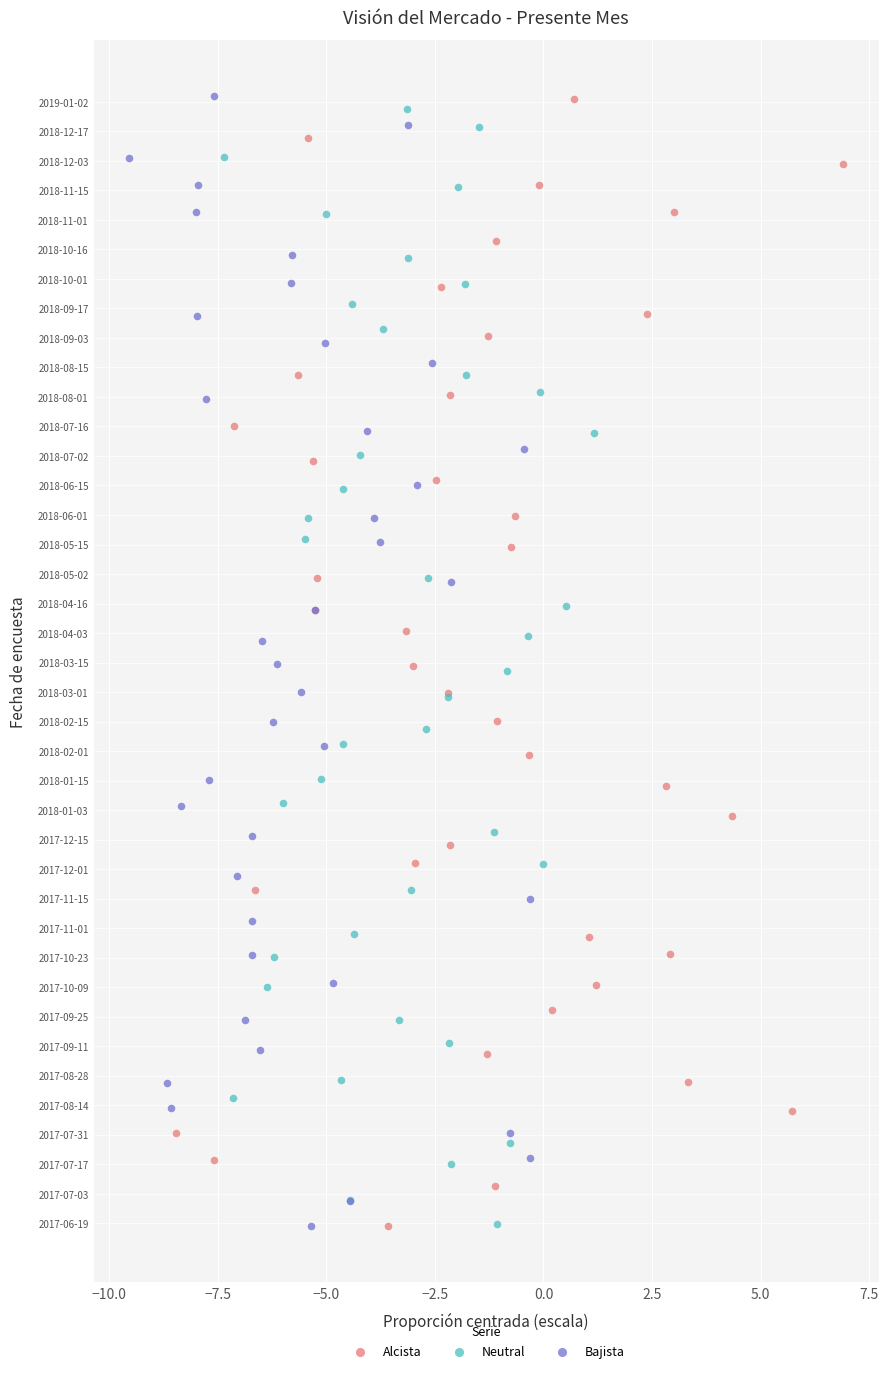

What are all the series names shown in the legend?

Alcista, Neutral, Bajista